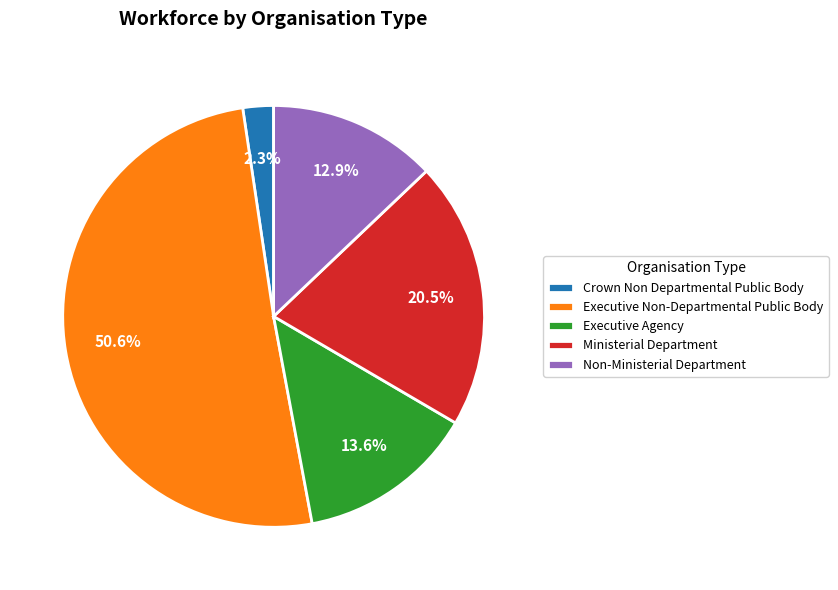

Is it true that Executive Agency is 4% of the pie?

False